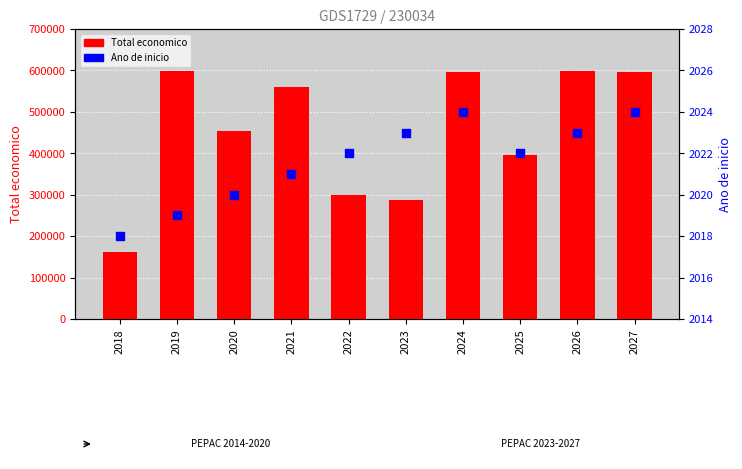

Which series contains the highest Y value?

Total economico